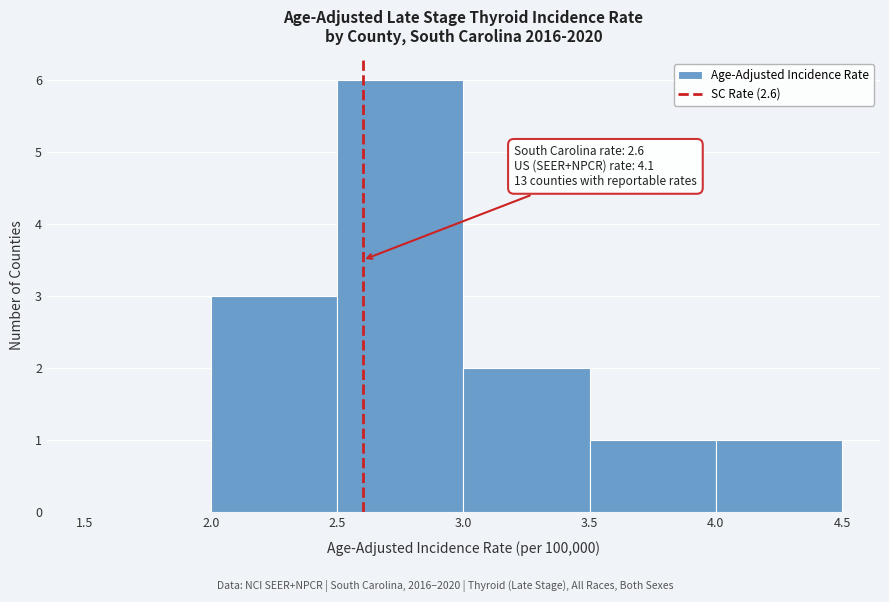

Which range on the x-axis has the tallest bar?

2.5 to 3.0